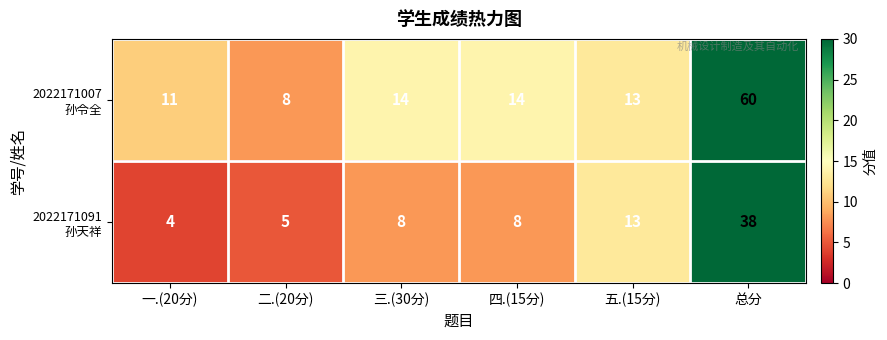

What is the total value across all series at 二.(20分)?

13